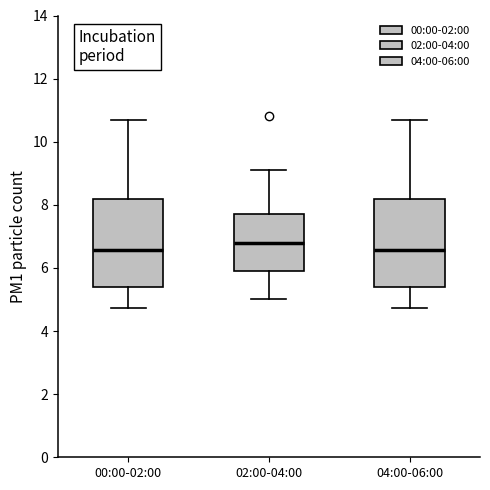

Reading left to right, transcribe this box plot: for each box, give where its median line is, the range the box spans, and where its two whiskers end, as read against the y-axis. The values are not printed on the chart, so give them approximately, as read against the axis.

00:00-02:00: median 6.6, box 5.4 to 8.2, whiskers 4.8 to 10.6
02:00-04:00: median 6.8, box 6.0 to 7.8, whiskers 5.0 to 9.2
04:00-06:00: median 6.6, box 5.4 to 8.2, whiskers 4.8 to 10.6